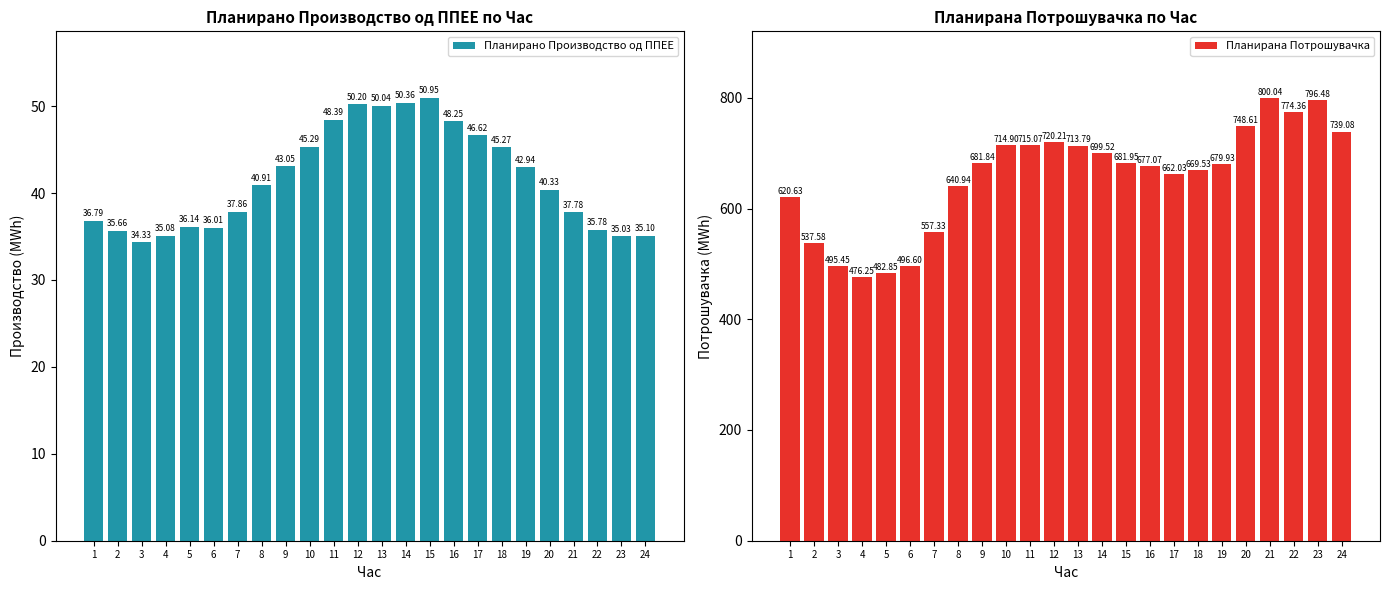

What is the average value of the Планирана Потрошувачка series?

657.6